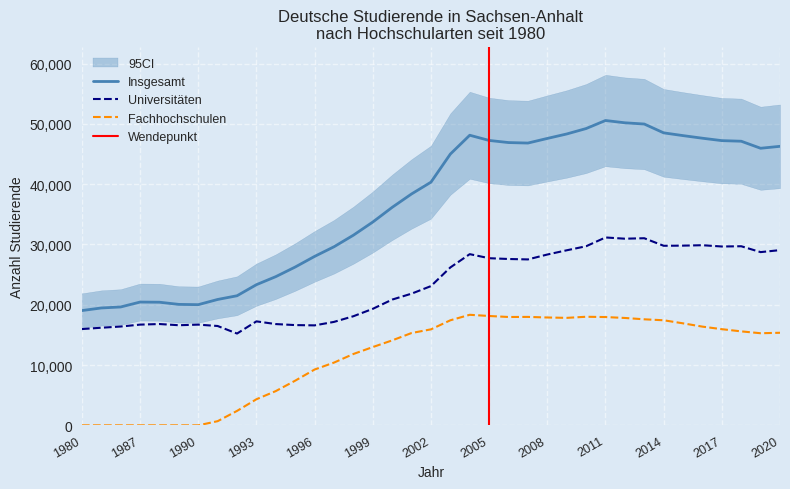

True or false: Universitaeten and Fachhochschulen cross at least once.

False